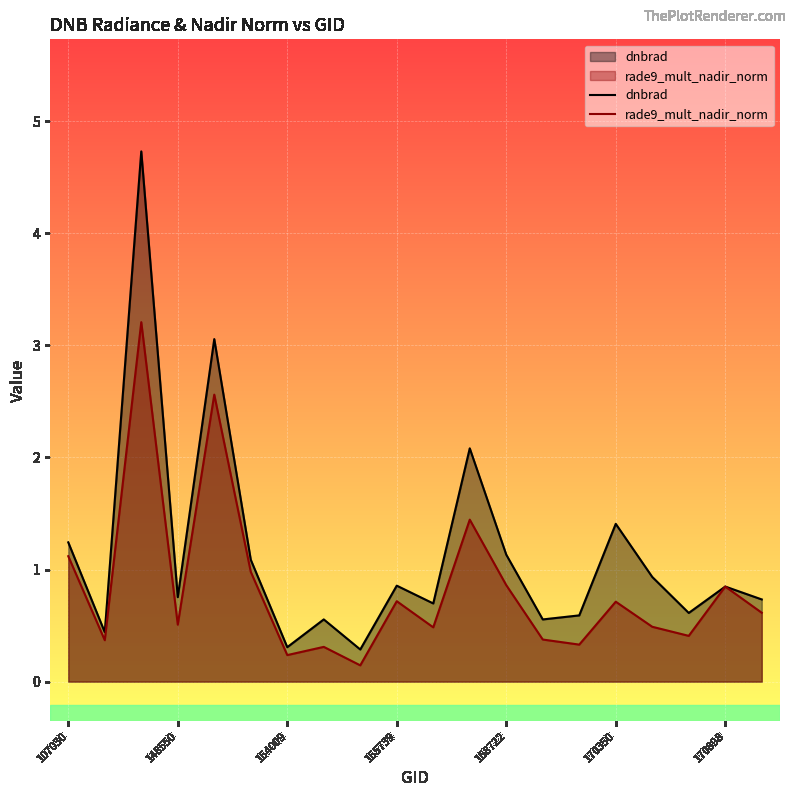

Which series has the widest spread of values?

dnbrad